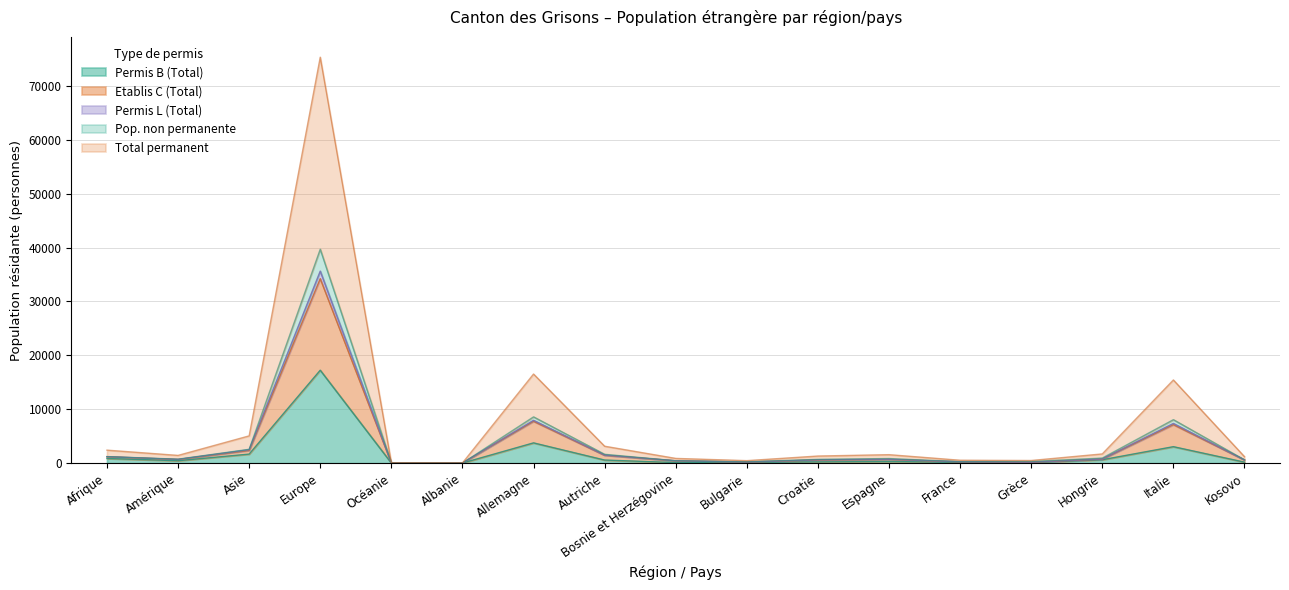

True or false: Permis L (Total) and Permis B (Total) intersect in this chart.

False